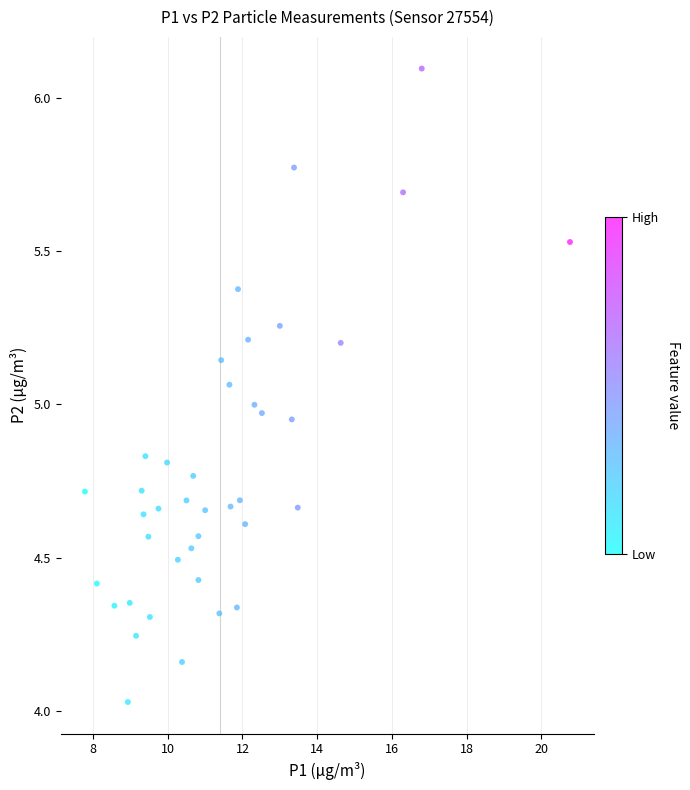

What is the range of X values (max minus min)?

13.0